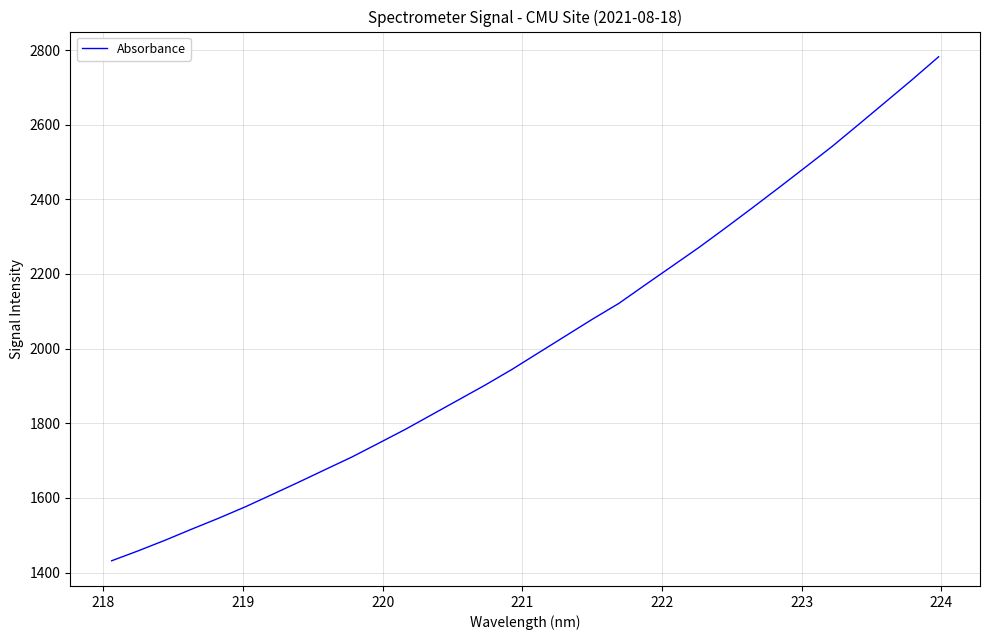

Does the chart display data point markers on the line(s)?

No